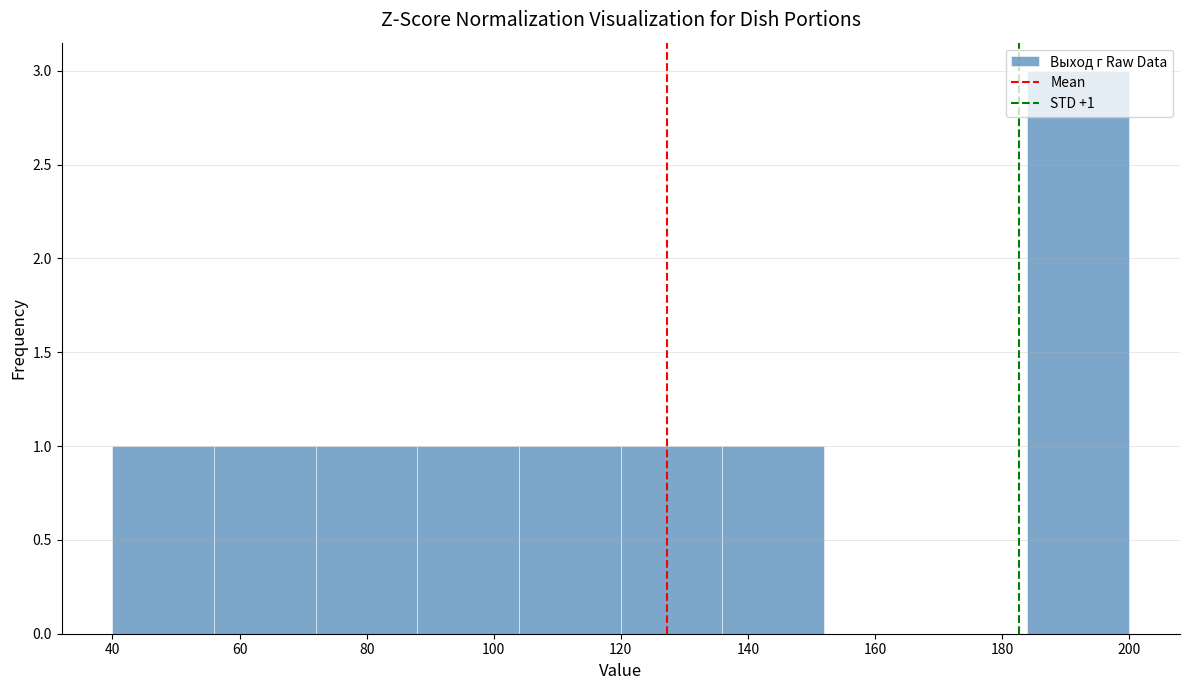

Which range on the x-axis has the tallest bar?

184 to 200